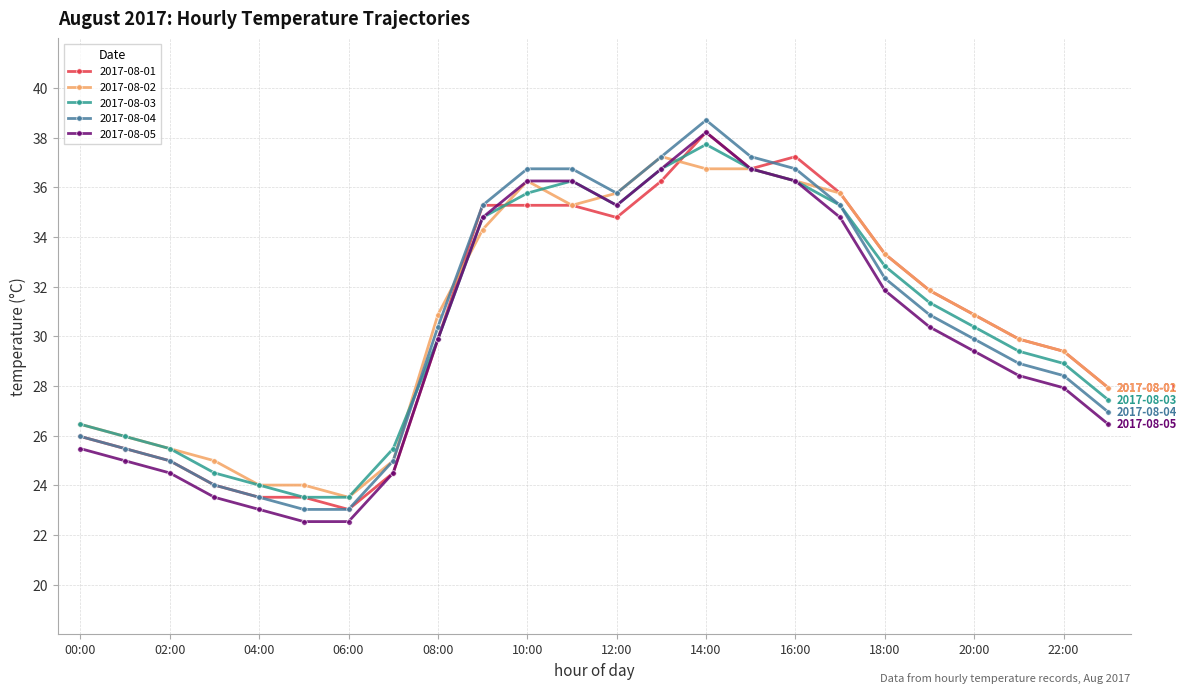

In 2017-08-03, how many points are higher than both neighbors (excluding endpoints)?

2